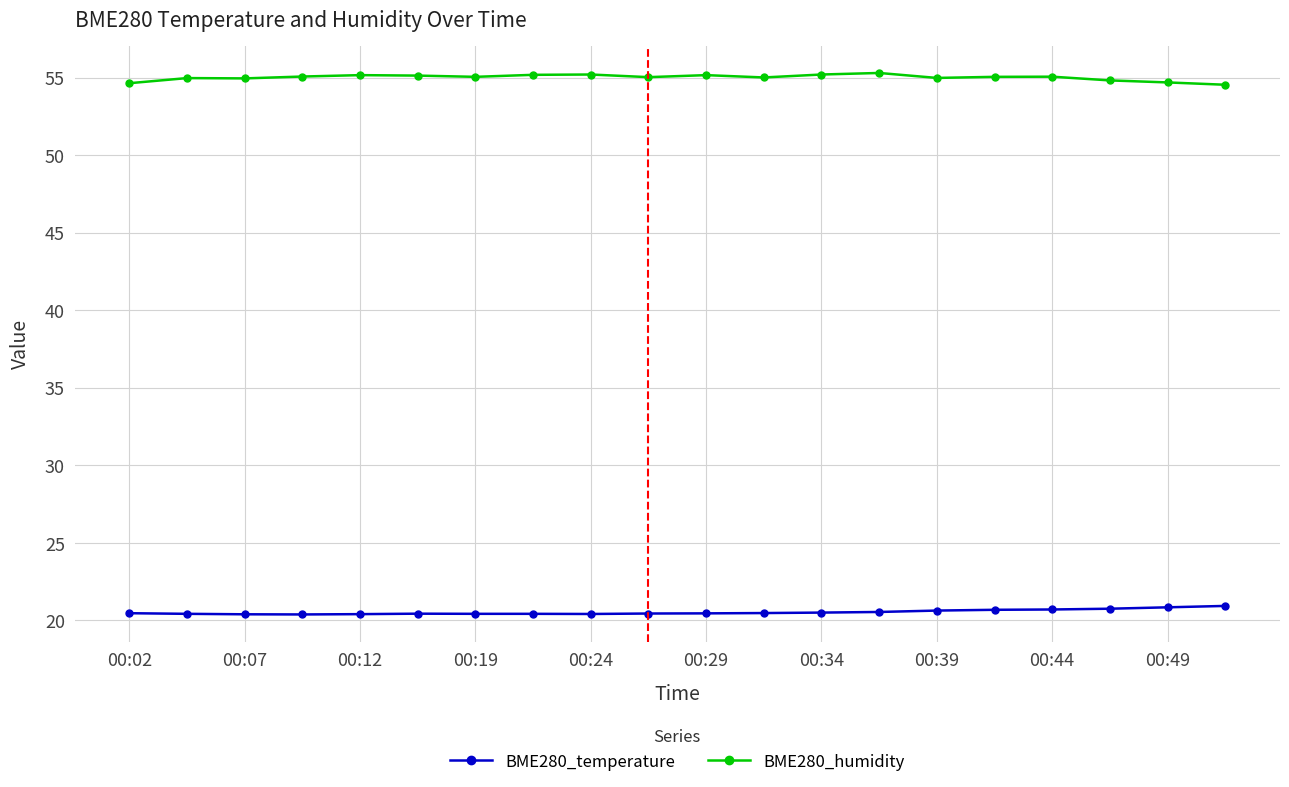

At how many categories does at least one series exceed 47?

20